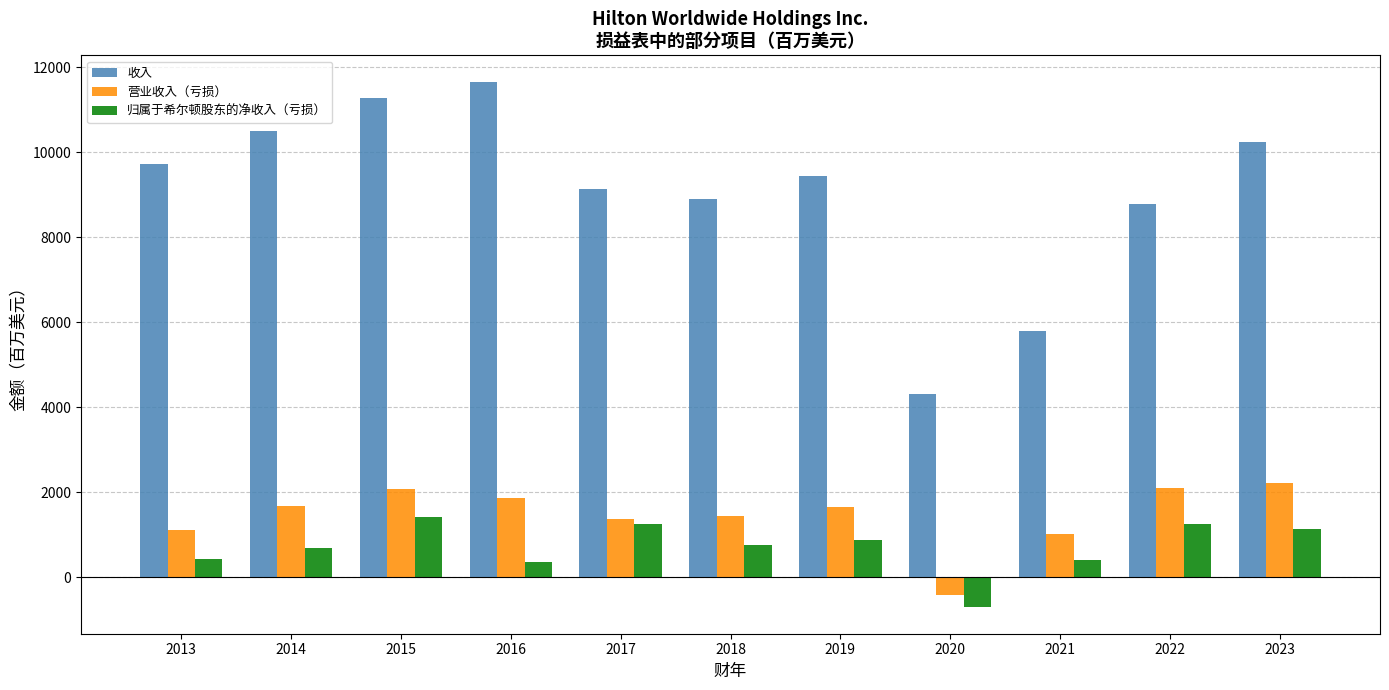

True or false: 收入 has a value of 14381 at 2023.

False